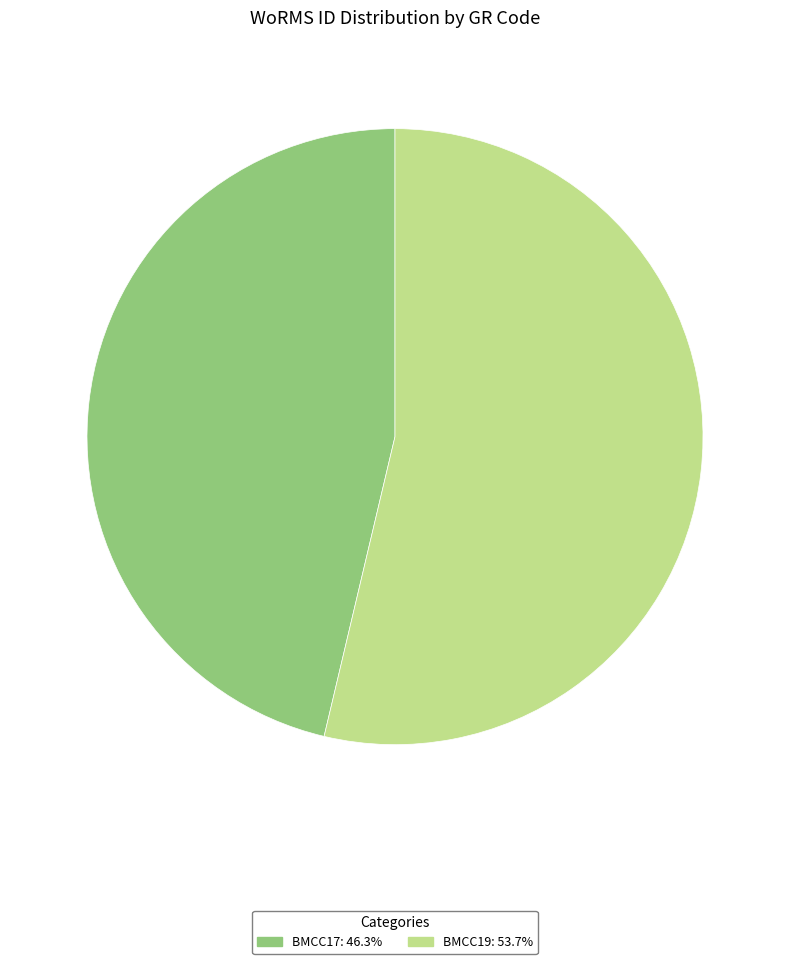

Which slice represents more than half of the pie?

BMCC19